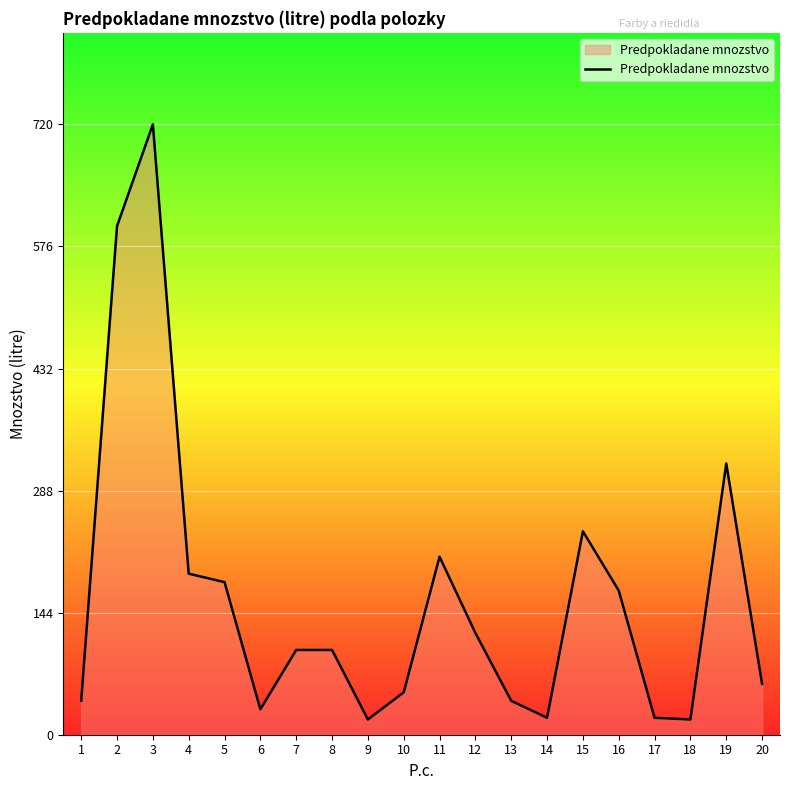

At which label is the value closest to 369?

19